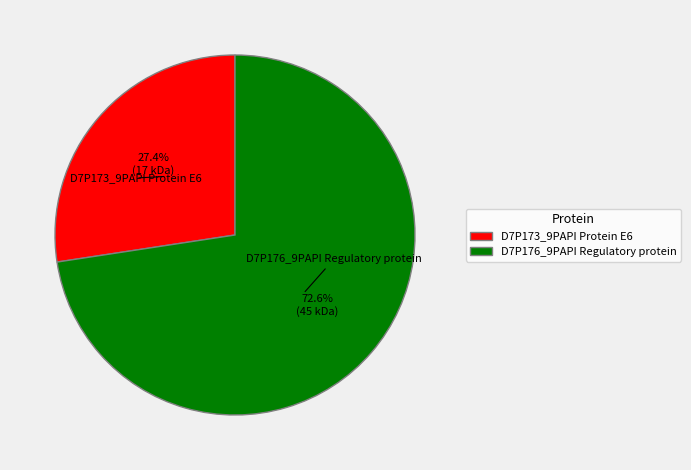

Is it true that D7P176_9PAPI Regulatory protein is 59% of the pie?

False